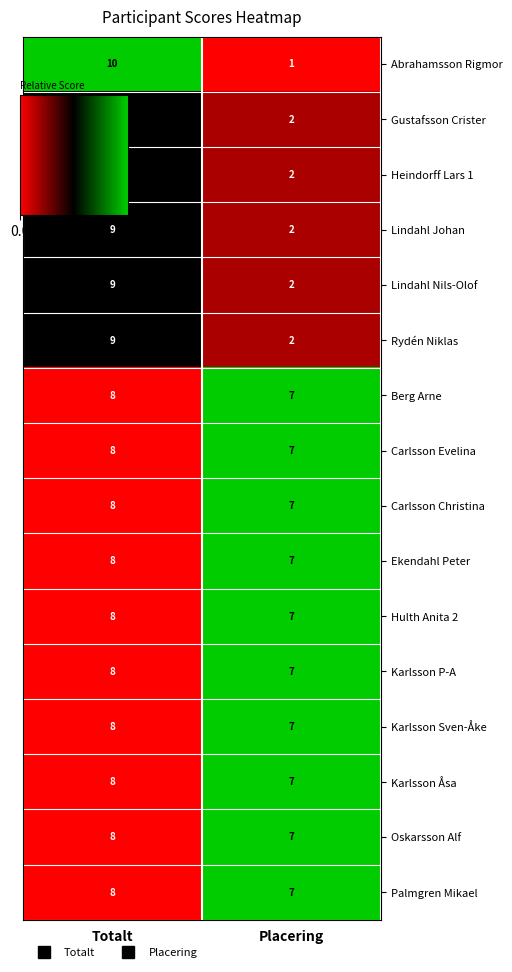

What is the sum of the Abrahamsson Rigmor values at Totalt and Placering?

11